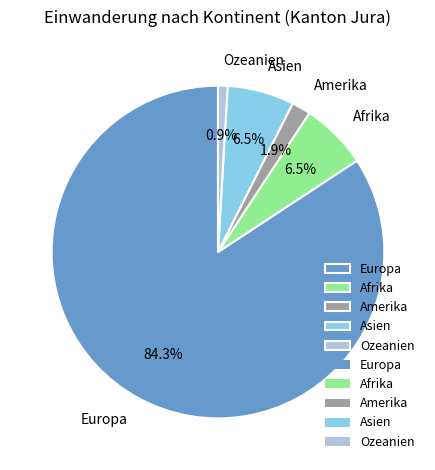

Do Ozeanien and Asien together represent more than half of the pie?

No